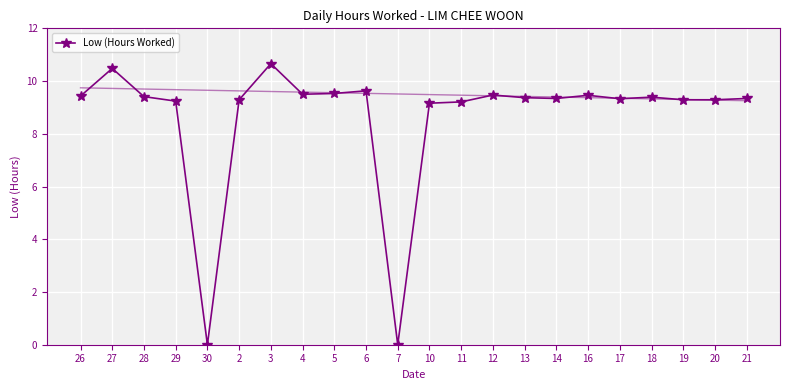

What is the average value?

8.6